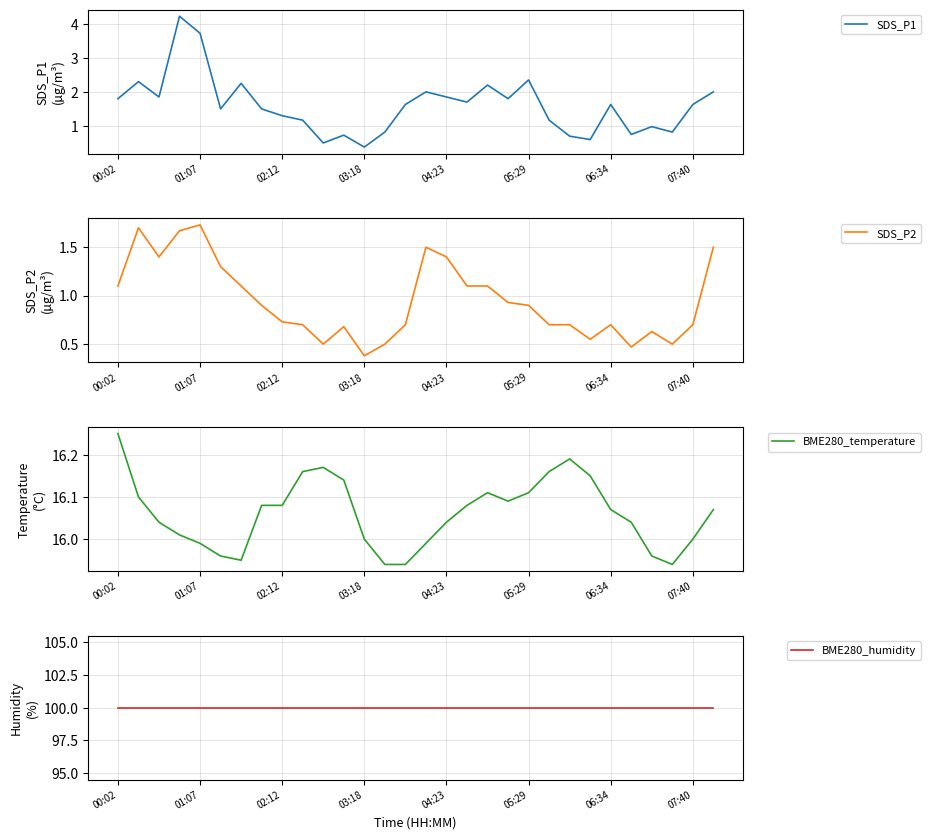

What is the smallest value displayed?

0.4